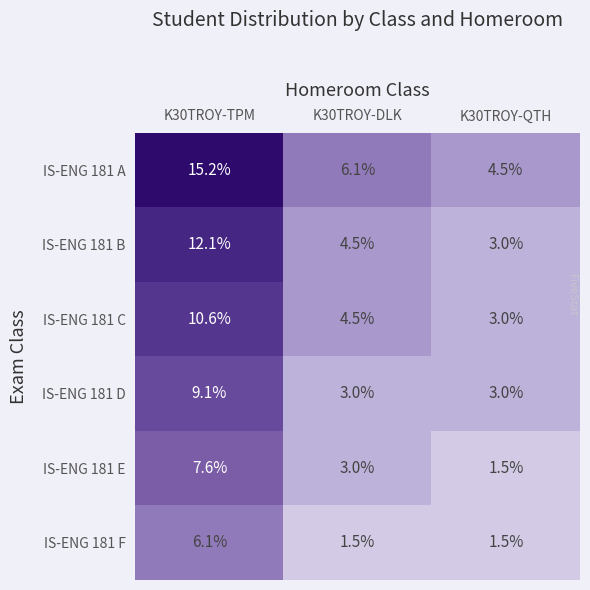

At which label does IS-ENG 181 C first exceed 4?

K30TROY-TPM